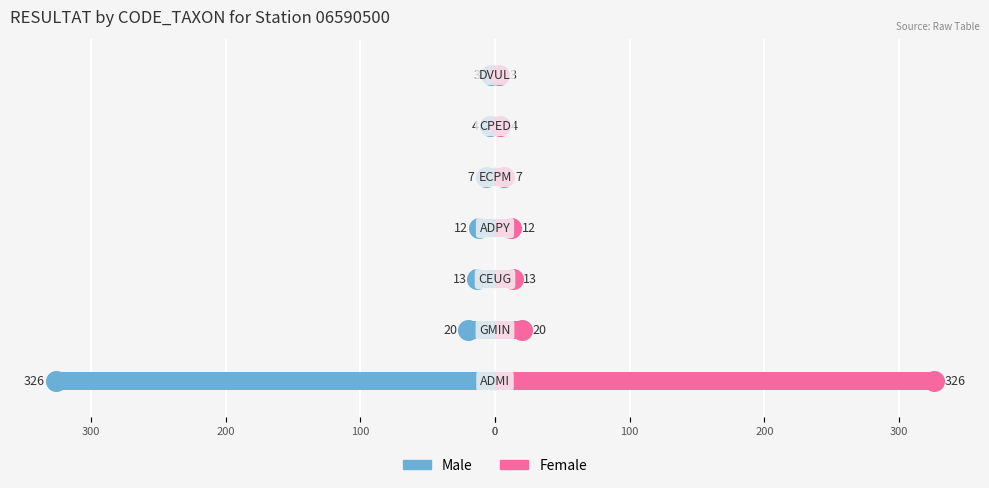

What are all the series names shown in the legend?

Male, Female